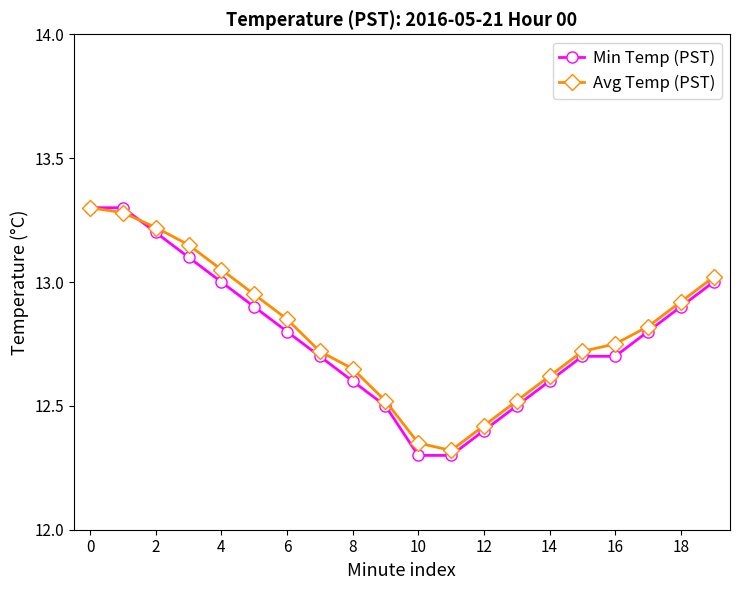

What is the value of the Min Temp (PST) point at the 14th from the left?

12.5